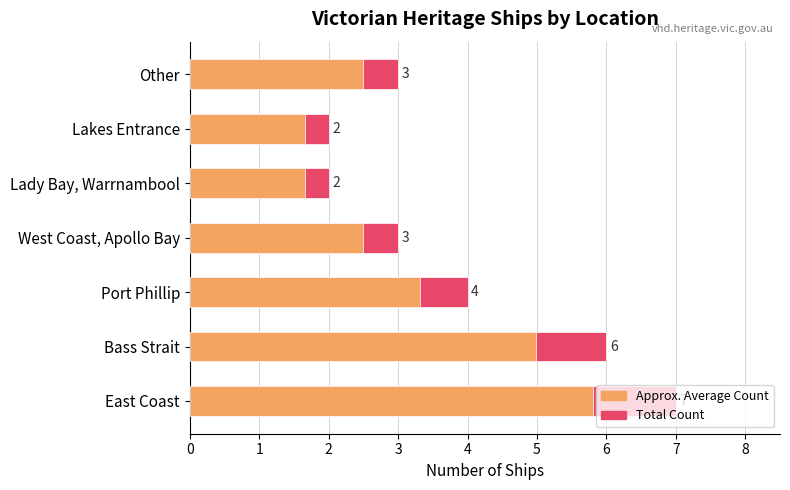

Reading left to right, extract all data points from this chart.

Count of Ships: 7.0	6.0	4.0	3.0	2.0	2.0	3.0
Approx. Average: 5.8	5.0	3.3	2.5	1.7	1.7	2.5